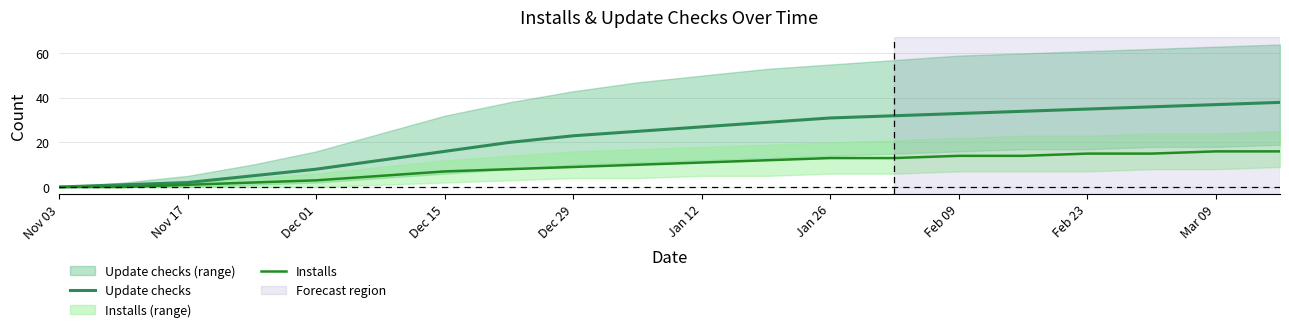

Which series has the largest range (max minus min)?

Update checks